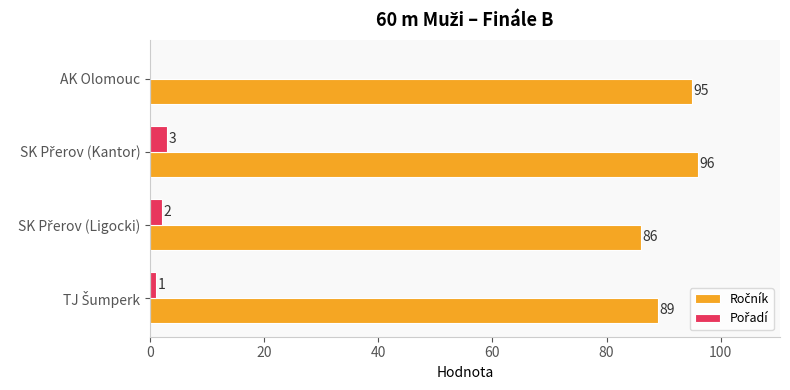

What is the maximum value shown in the chart?

96